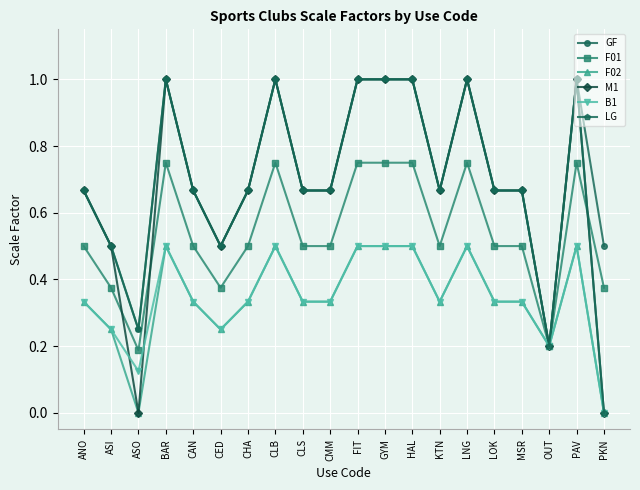

What is the greatest value displayed?

1.0